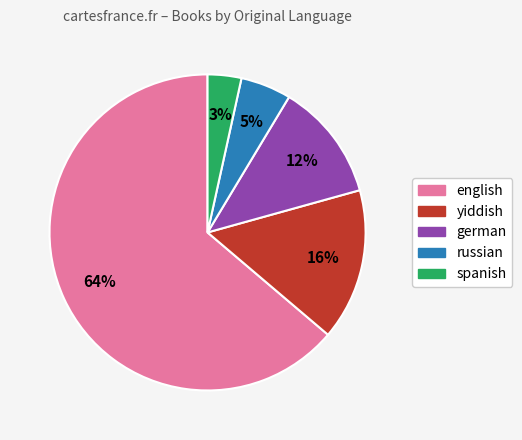

Does english account for over 50% of the chart?

Yes